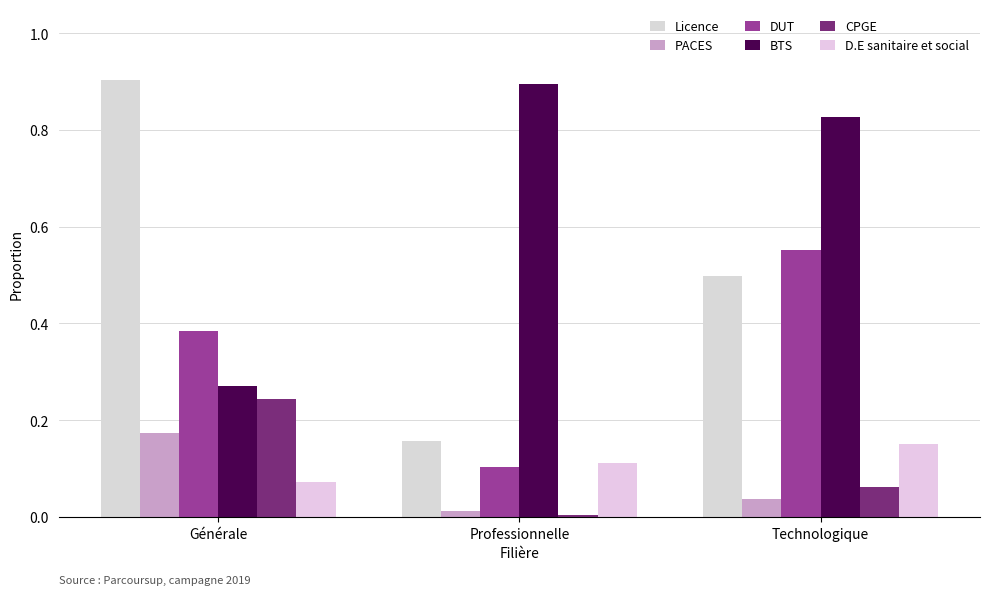

What is the difference between the highest and lowest values at Professionnelle?

0.9